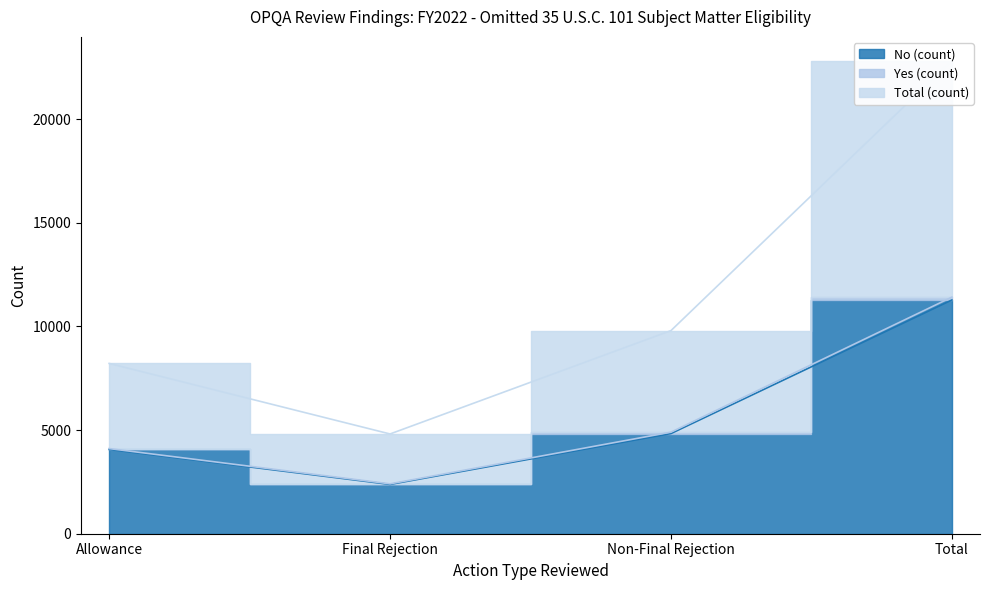

Where is Total (count) nearest to the value 13818?

Non-Final Rejection